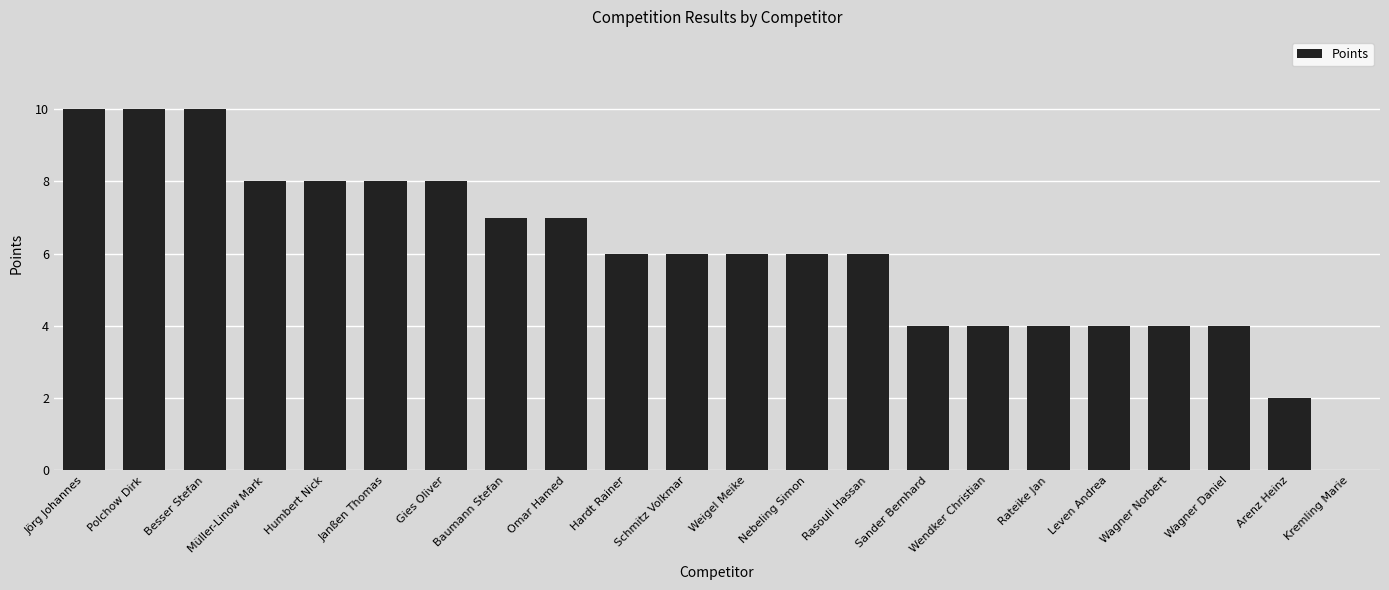

The chart shows a value of 4 at Omar Hamed. True or false?

False